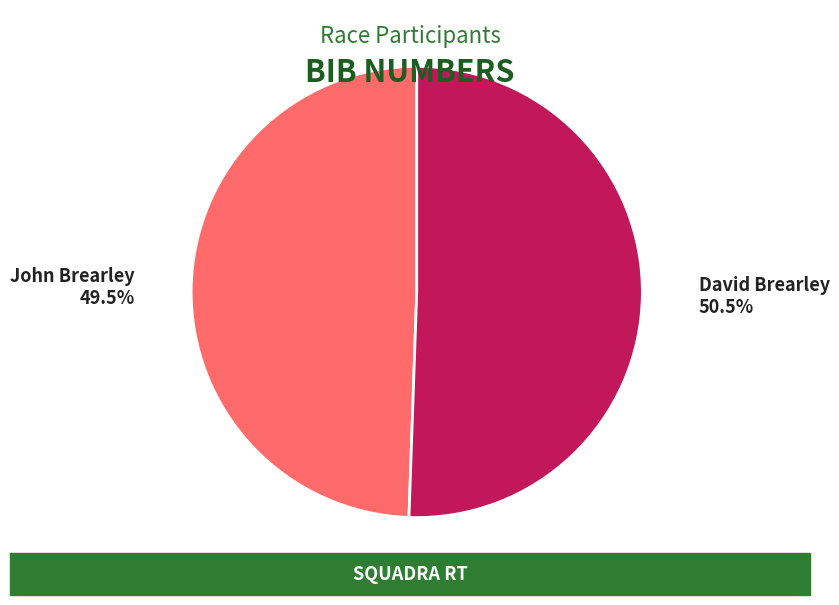

Does David Brearley represent more than half of the total?

Yes